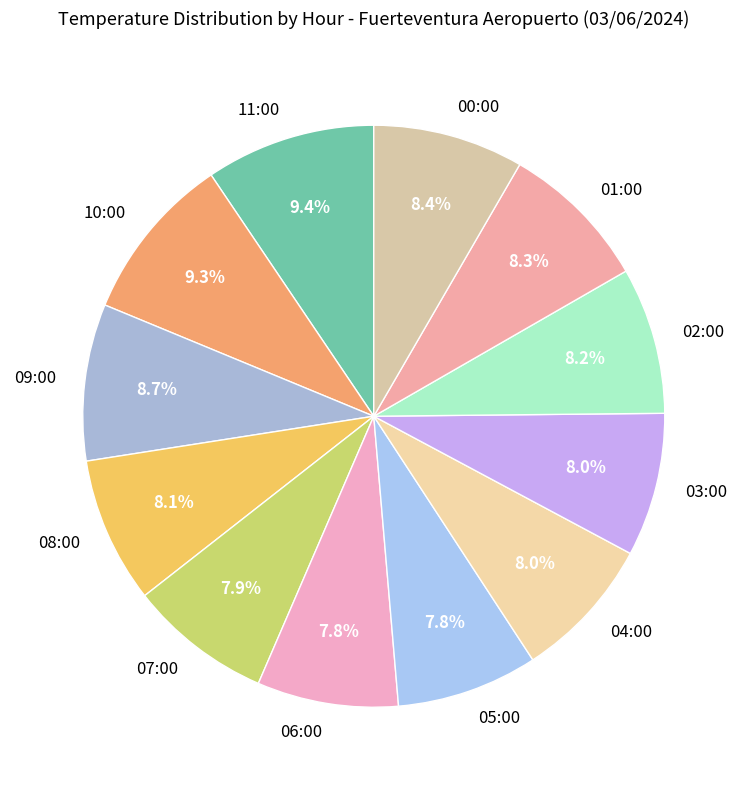

To the nearest percent, what is the average slice percentage?

8%